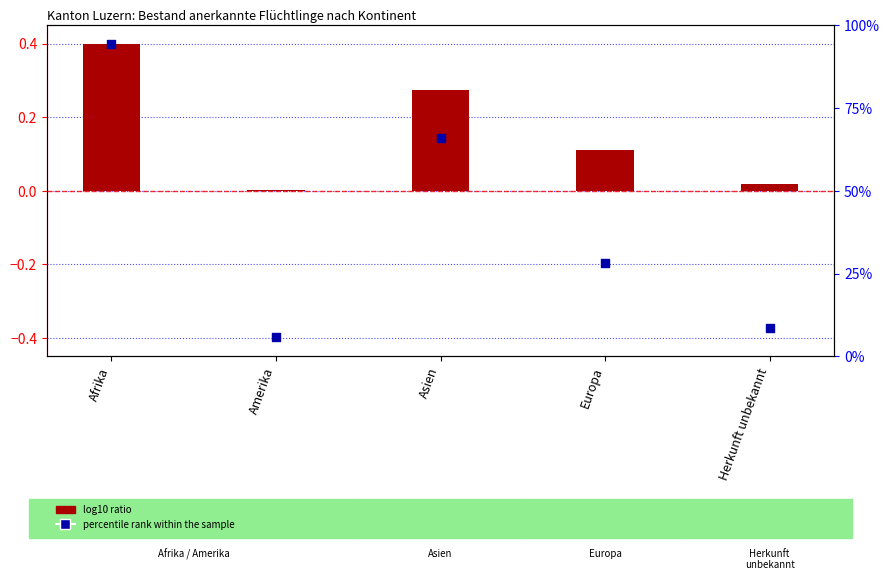

What is the total value across all series at Amerika?

-0.4